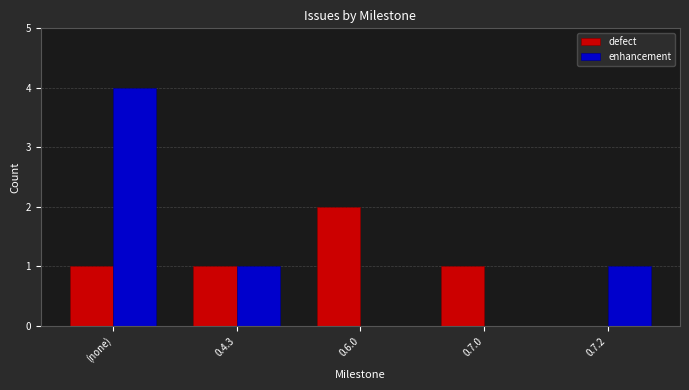

Is it true that defect equals -1 at 0.7.2?

False